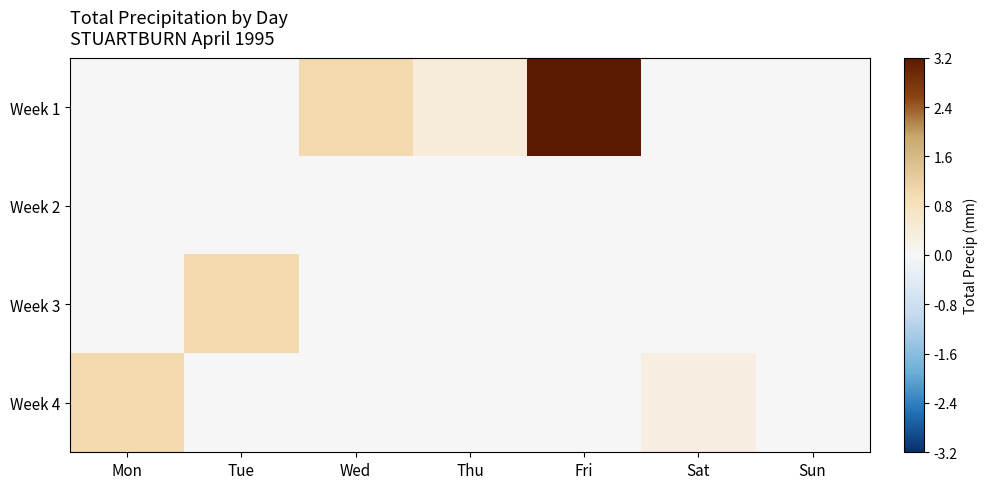

Reading left to right, what are all the values shown in this chart?

Week 1: Mon=0.0	Tue=0.0	Wed=1.0	Thu=0.4	Fri=3.2	Sat=0.0	Sun=0.0
Week 2: Mon=0.0	Tue=0.0	Wed=0.0	Thu=0.0	Fri=0.0	Sat=0.0	Sun=0.0
Week 3: Mon=0.0	Tue=1.0	Wed=0.0	Thu=0.0	Fri=0.0	Sat=0.0	Sun=0.0
Week 4: Mon=1.0	Tue=0.0	Wed=0.0	Thu=0.0	Fri=0.0	Sat=0.3	Sun=0.0